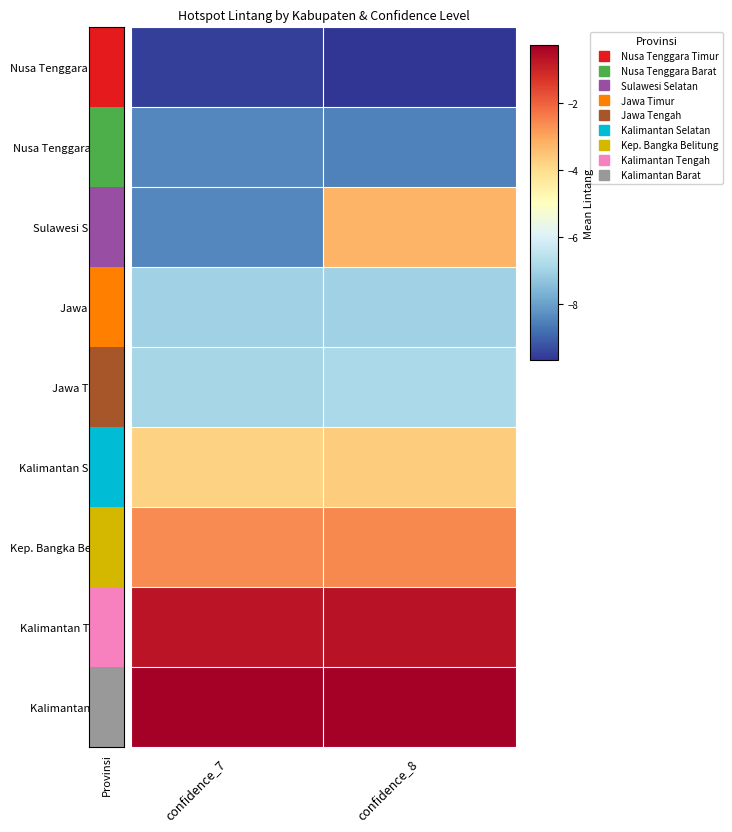

Rank the series by their maximum value, from highest to lowest.

Kalimantan Barat, Kalimantan Tengah, Kep. Bangka Belitung, Sulawesi Selatan, Kalimantan Selatan, Jawa Tengah, Jawa Timur, Nusa Tenggara Barat, Nusa Tenggara Timur